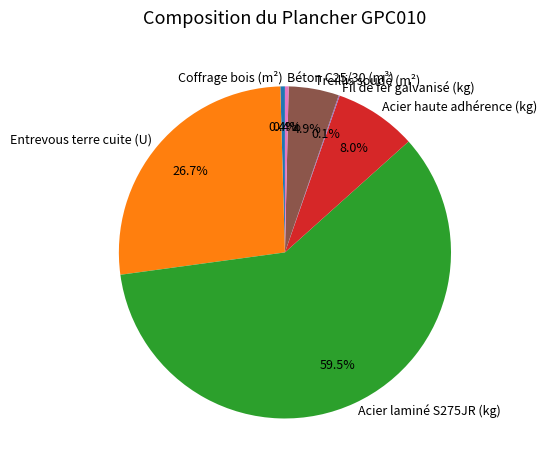

To the nearest percent, what is the difference between the largest and smallest slice percentages?

59%